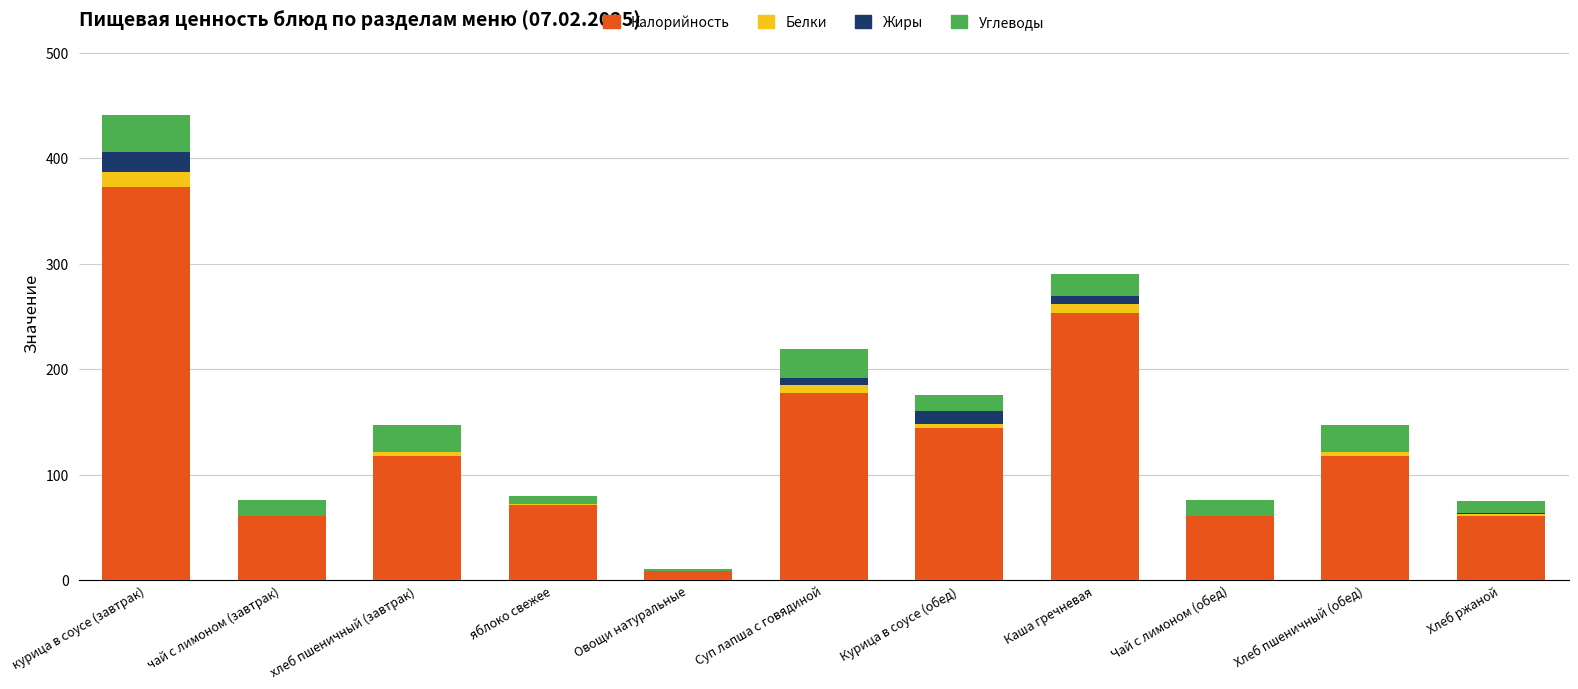

At which category is the sum across all series the highest?

курица в соусе (завтрак)